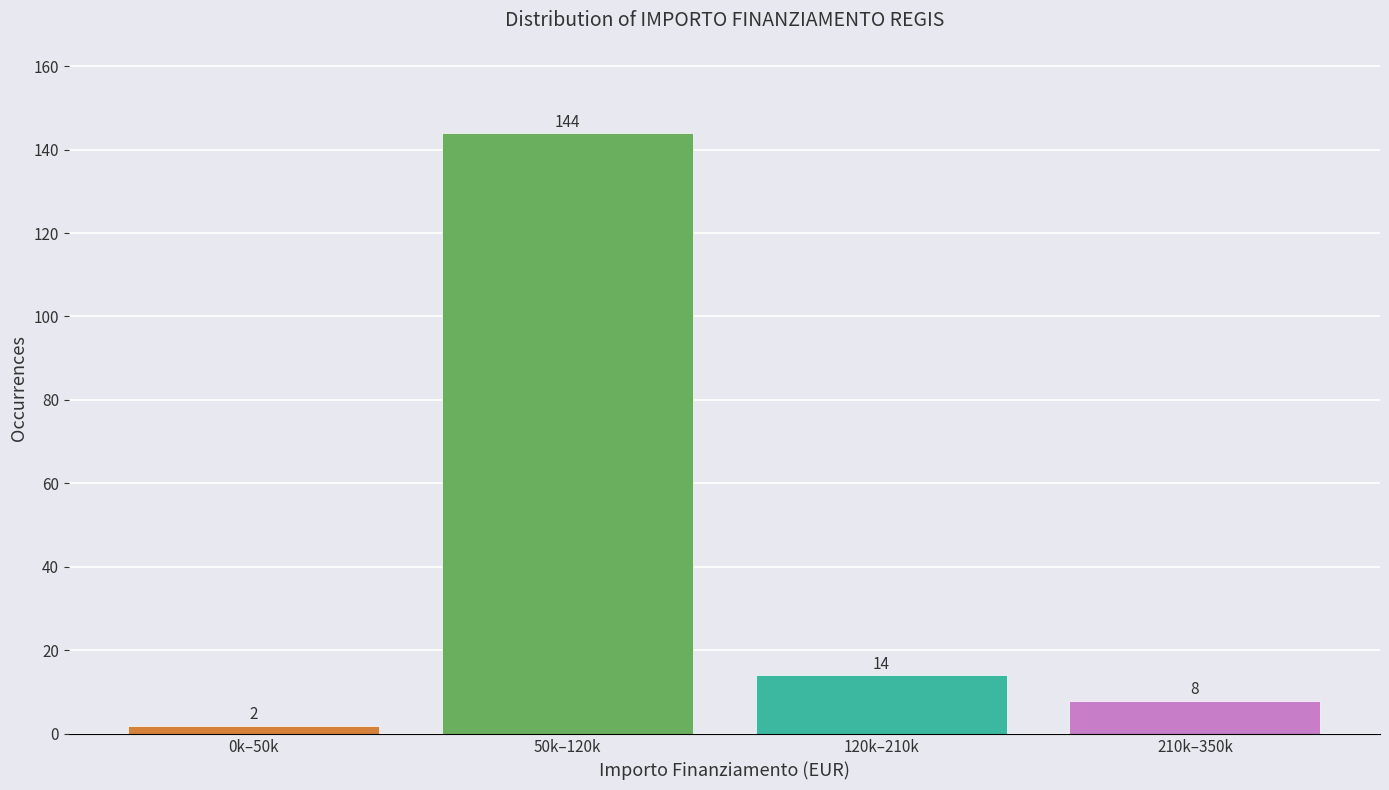

Reading right to left, what are all the values shown in this chart?

8	14	144	2